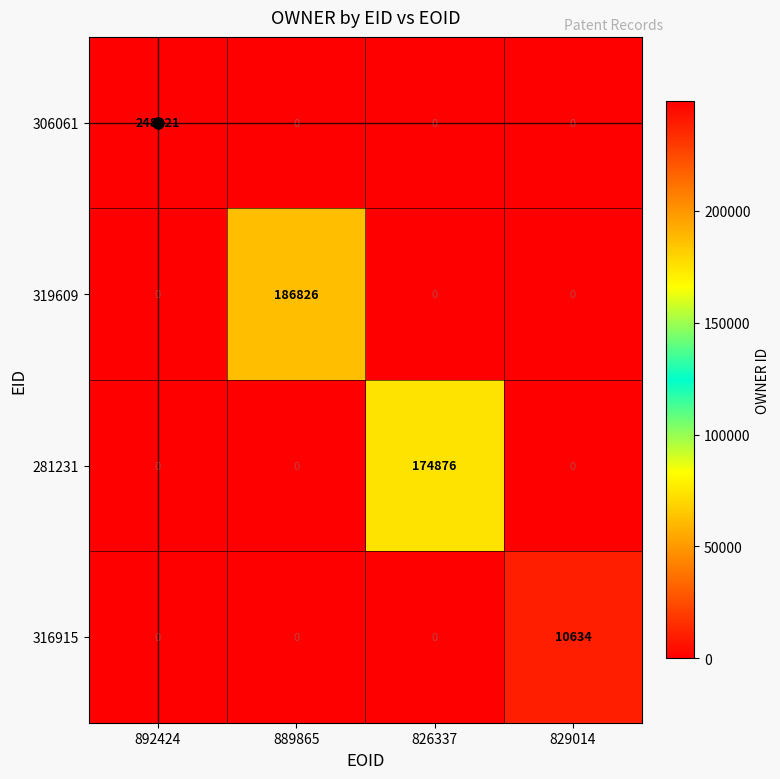

Which series has the largest total across all categories?

306061